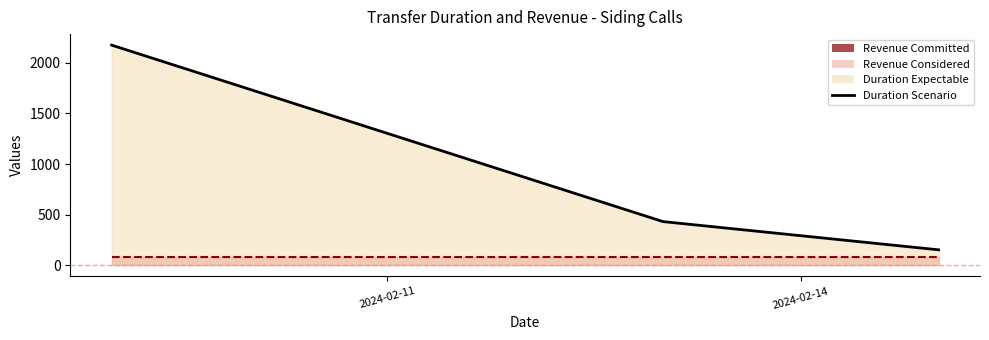

How many transferDuration line values are between 152 and 2175?

3